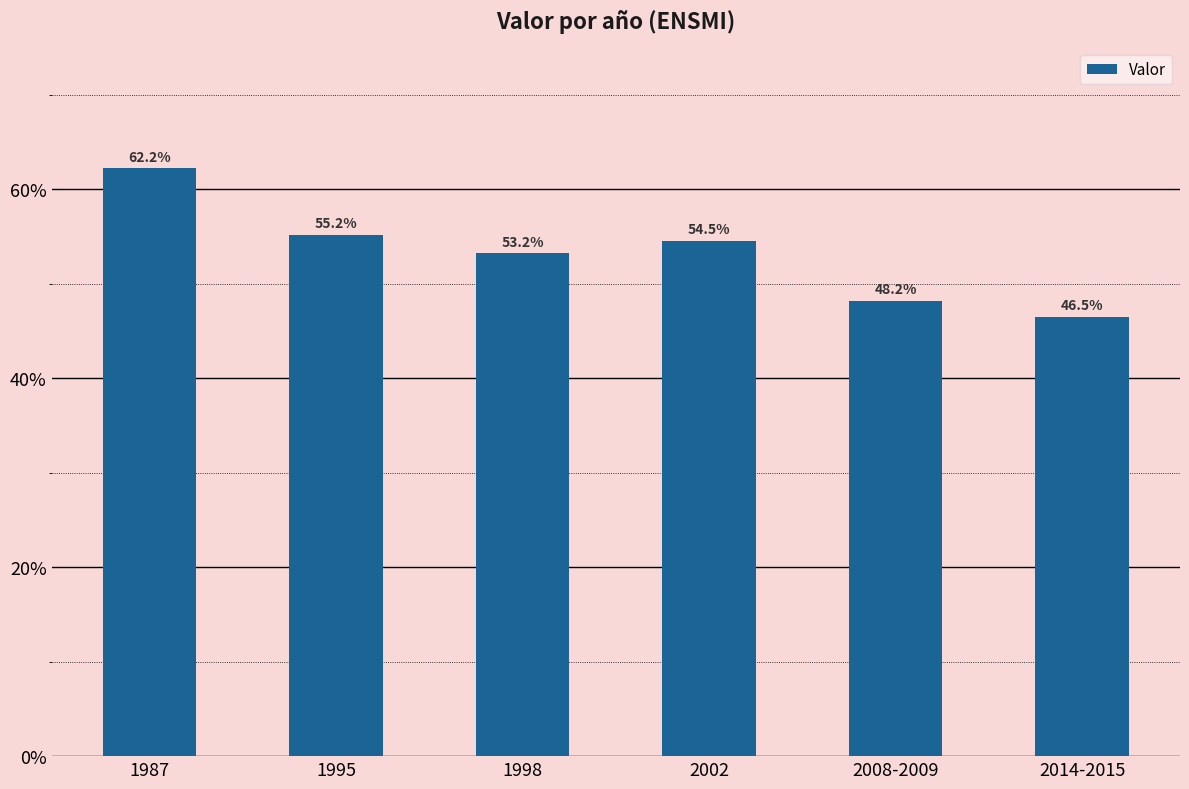

What is the sum of all values?

319.8